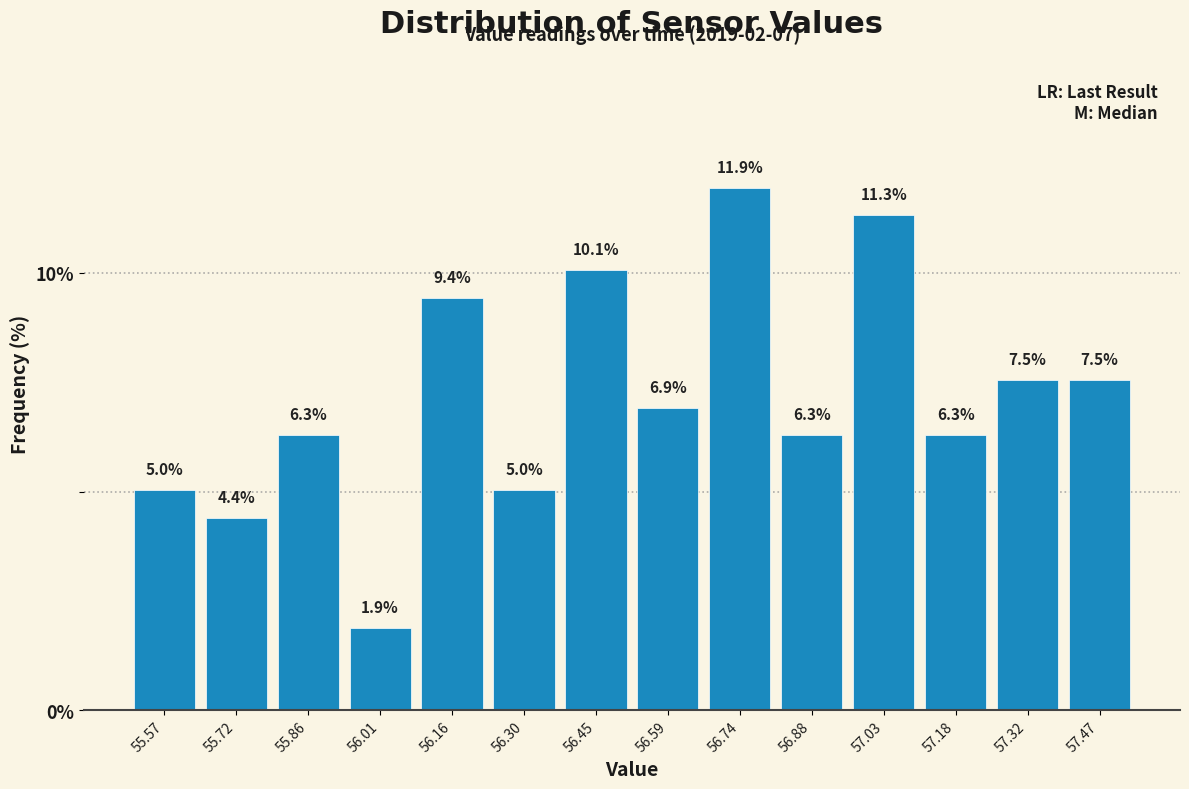

Which range on the x-axis has the tallest bar?

56.66 to 56.82